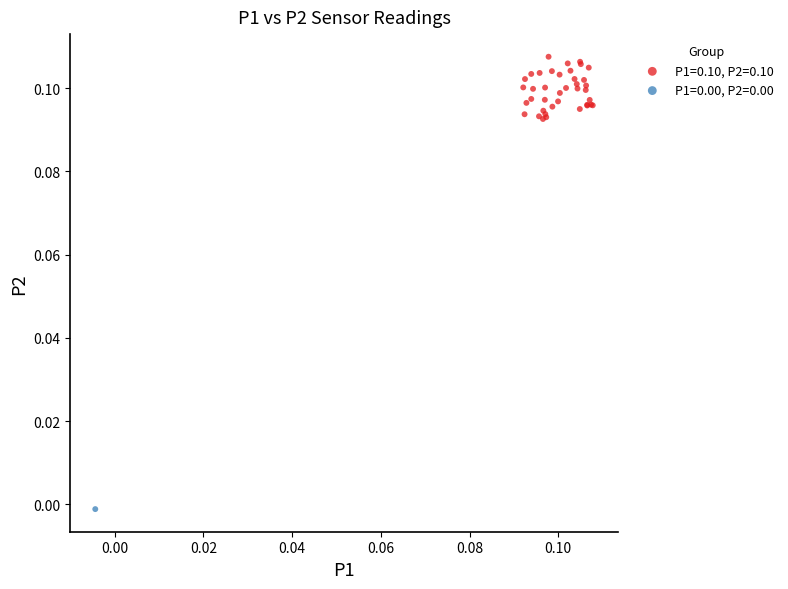

What are all the series names shown in the legend?

P1=0.10, P2=0.10, P1=0.00, P2=0.00